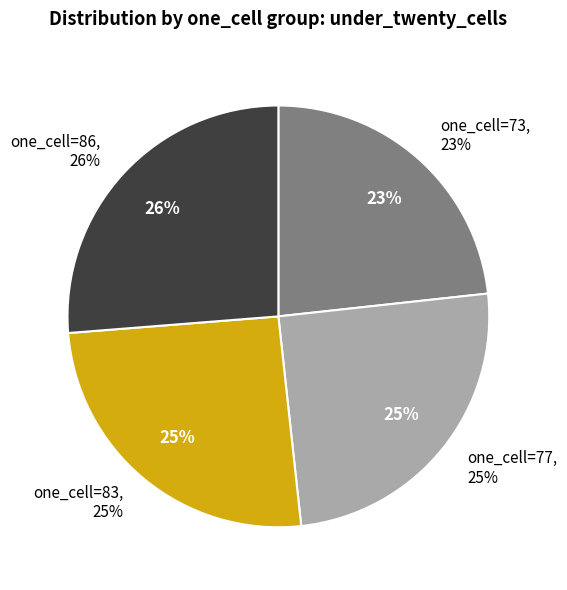

What is the ratio of the value at 83 to the value at 73?

1.1